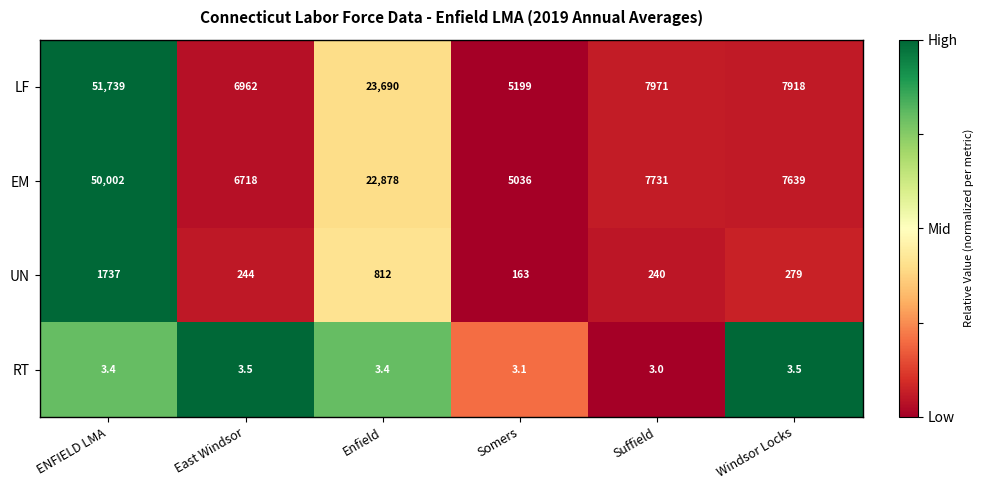

At which label does EM first exceed 7731?

ENFIELD LMA